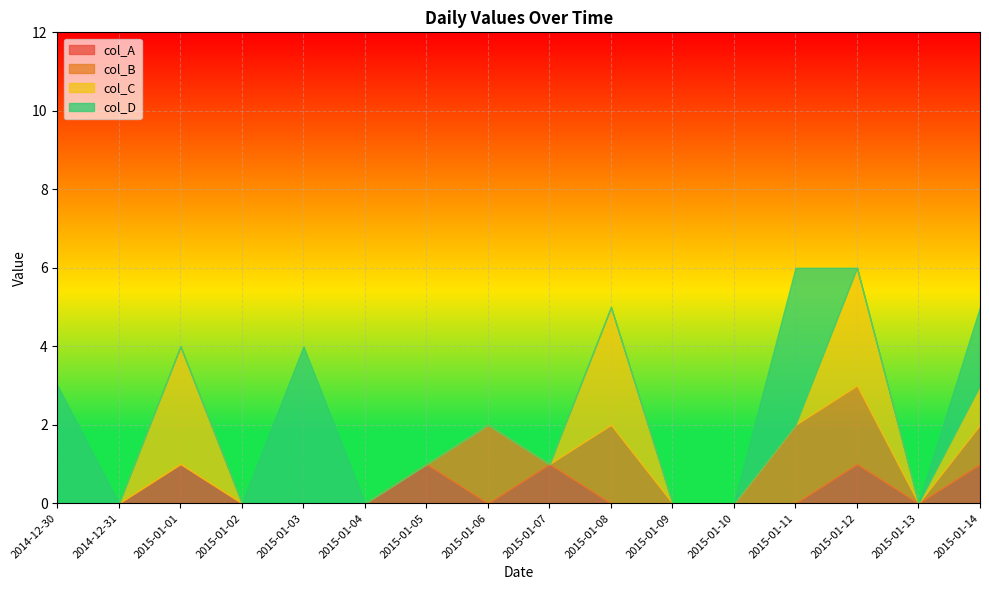

The col_A series shows 0 at 2015-01-01. True or false?

False